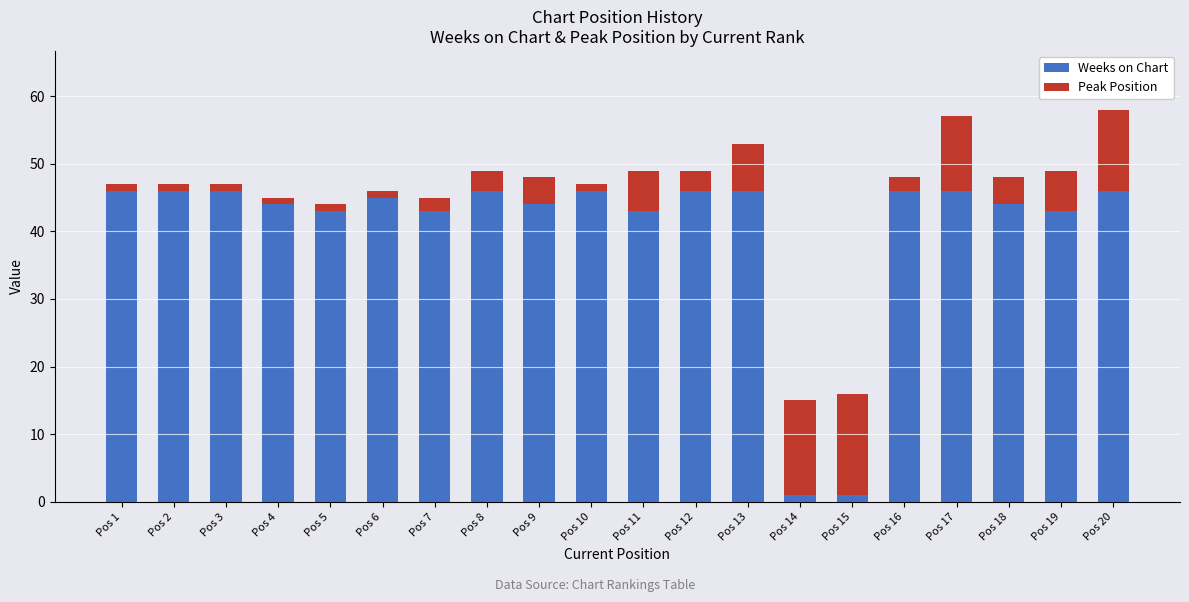

The Weeks on Chart series shows 17 at Pos 8. True or false?

False